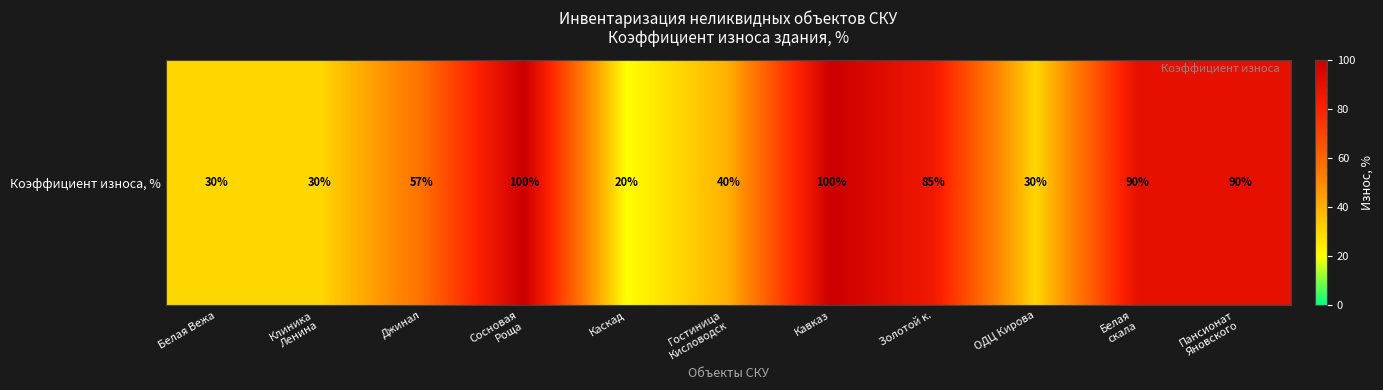

The value at Сосновая
Роща is 152. True or false?

False